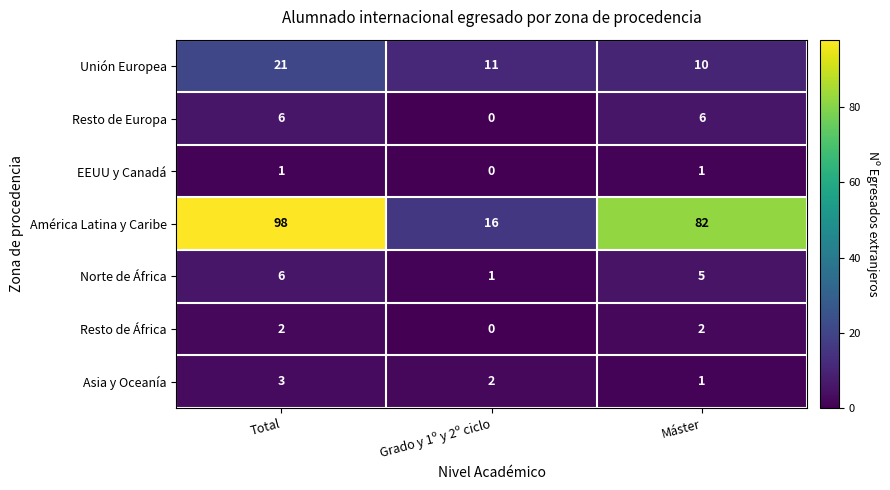

Reading left to right, transcribe all the data shown in this chart.

Unión Europea: Total=21	Grado y 1º y 2º ciclo=11	Máster=10
Resto de Europa: Total=6	Grado y 1º y 2º ciclo=0	Máster=6
EEUU y Canadá: Total=1	Grado y 1º y 2º ciclo=0	Máster=1
América Latina y Caribe: Total=98	Grado y 1º y 2º ciclo=16	Máster=82
Norte de África: Total=6	Grado y 1º y 2º ciclo=1	Máster=5
Resto de África: Total=2	Grado y 1º y 2º ciclo=0	Máster=2
Asia y Oceanía: Total=3	Grado y 1º y 2º ciclo=2	Máster=1